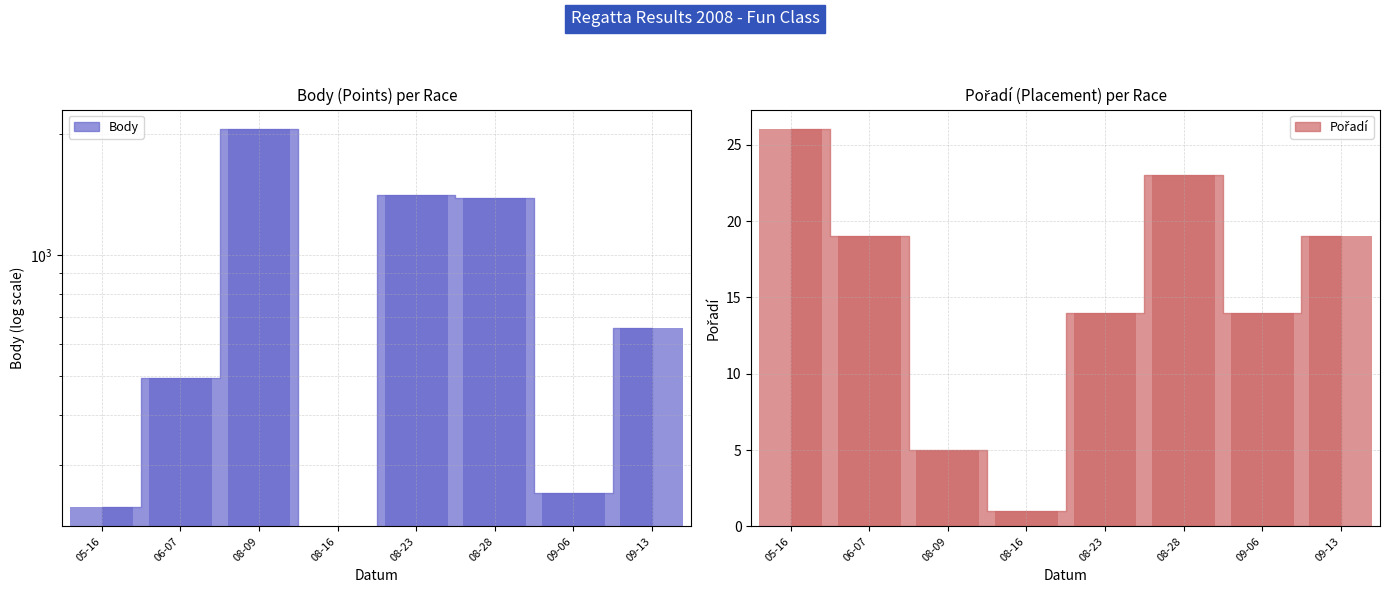

What is the sum of all Body values?

6502